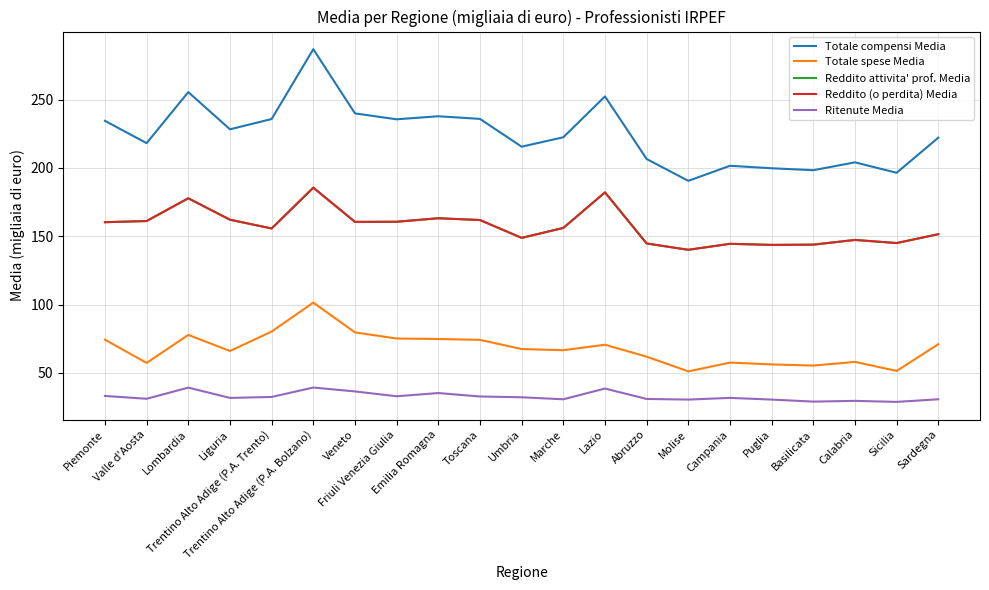

Is this an area chart (filled region under the line)?

No